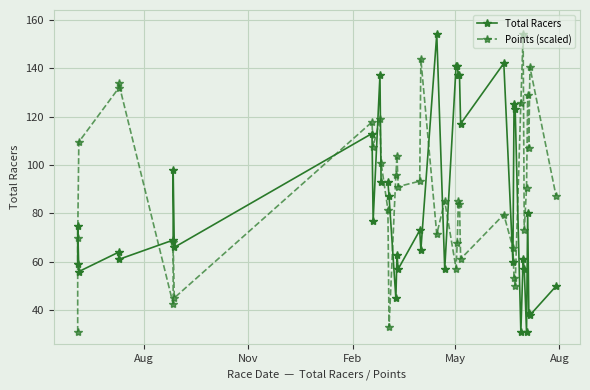

What is the difference between the maximum and minimum values in the Points (scaled) series?

123.0